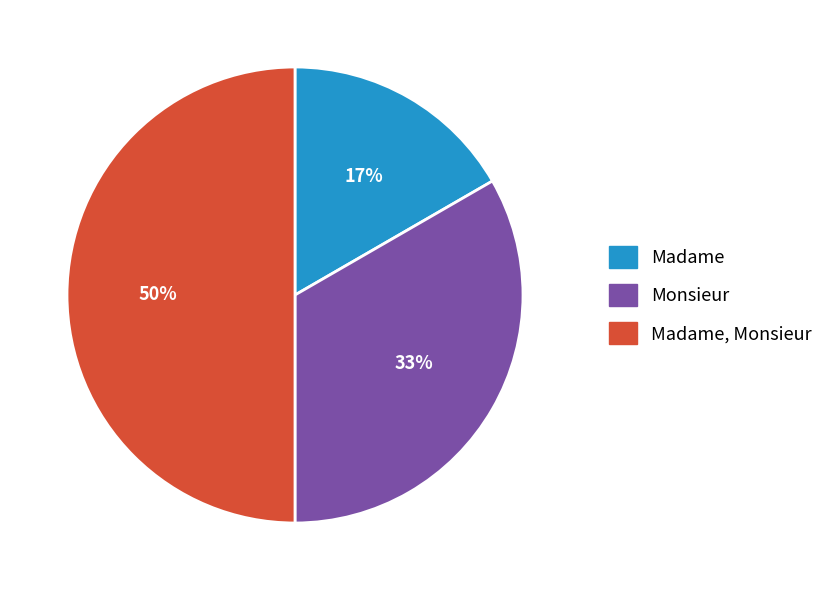

Which category has the smallest portion of the pie?

Madame